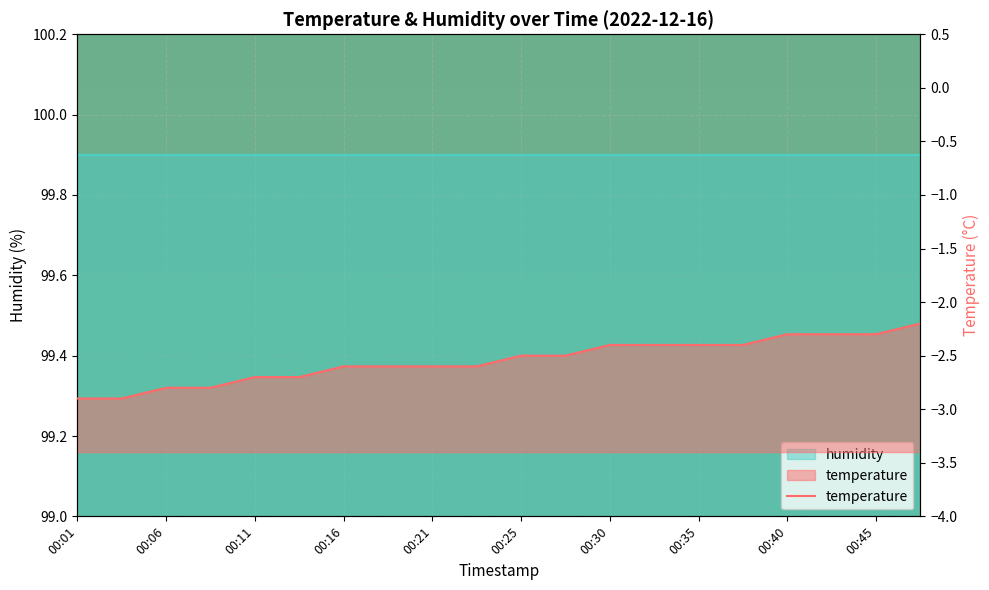

Reading left to right, list all the values displayed in this chart.

00:01=-2.9	00:03=-2.9	00:06=-2.8	00:08=-2.8	00:11=-2.7	00:13=-2.7	00:16=-2.6	00:18=-2.6	00:21=-2.6	00:23=-2.6	00:25=-2.5	00:28=-2.5	00:30=-2.4	00:33=-2.4	00:35=-2.4	00:38=-2.4	00:40=-2.3	00:42=-2.3	00:45=-2.3	00:47=-2.2